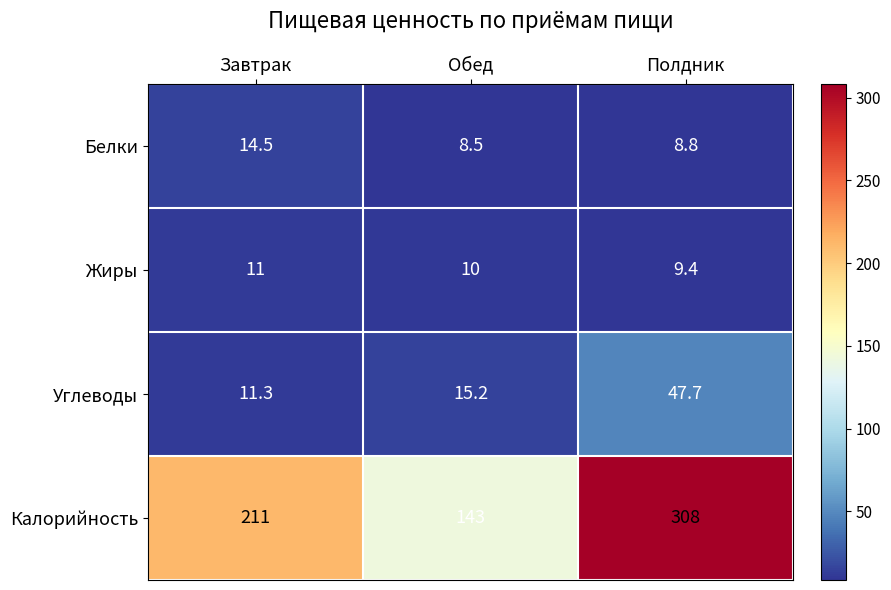

How many series are shown in this chart?

4